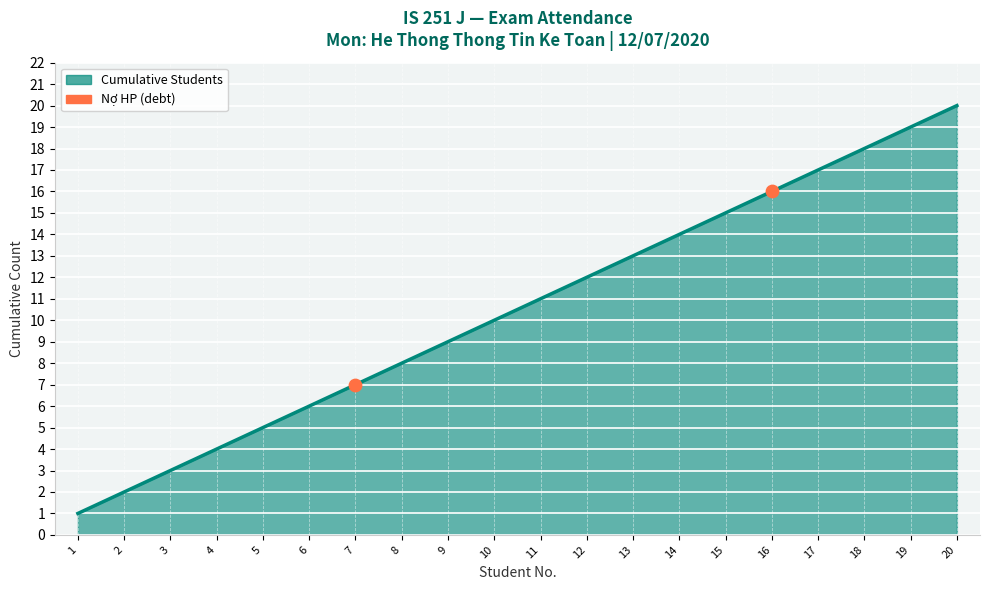

What is the change in value from 7 to 8?

+1